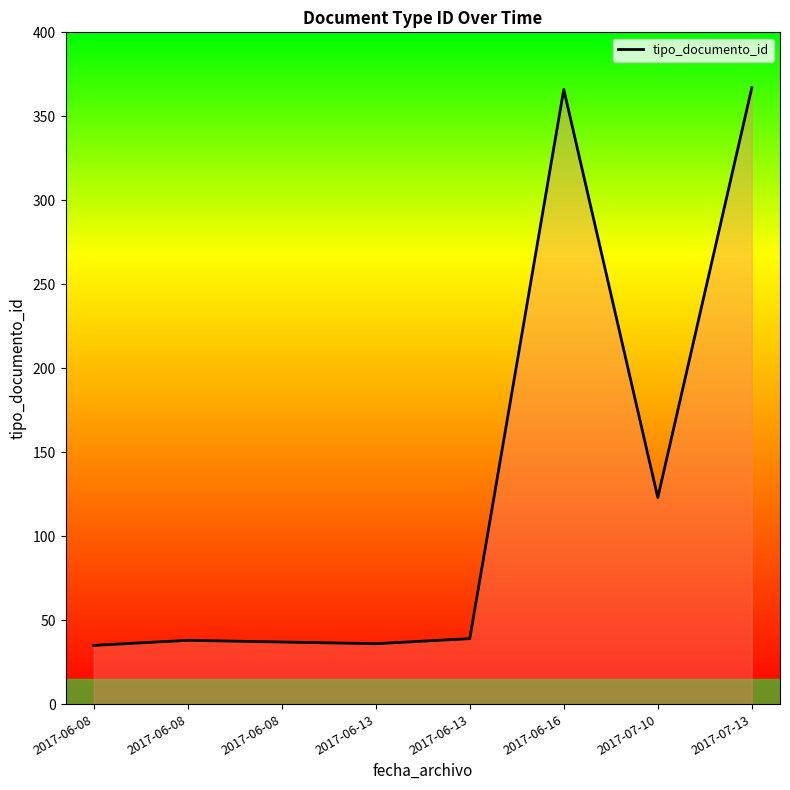

Is it true that the value at 2017-06-08 is 13?

False